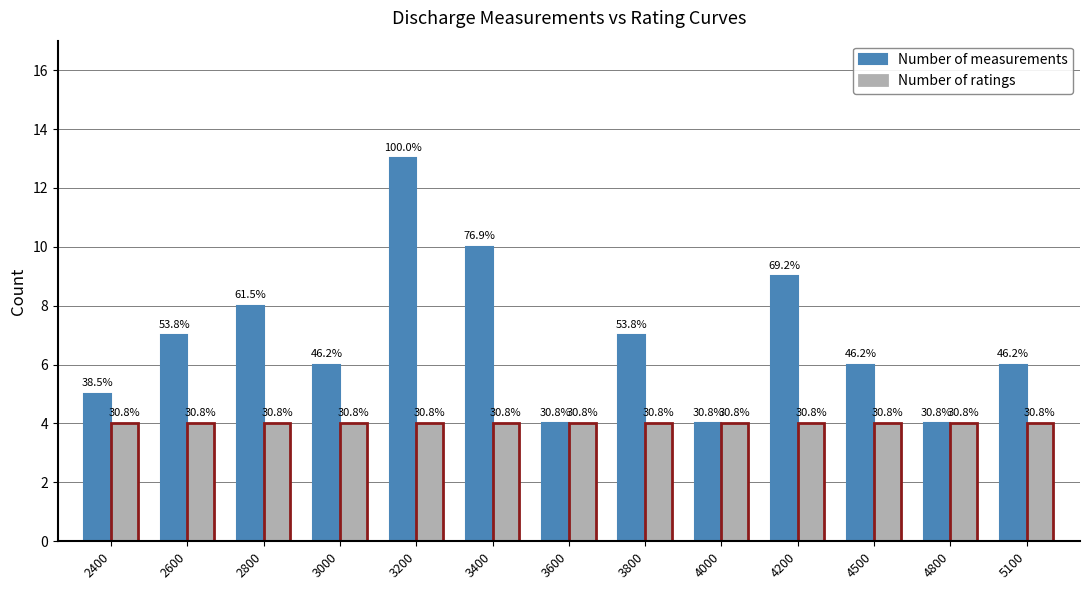

Reading left to right, what are all the values shown in this chart?

Number of measurements: 5	7	8	6	13	10	4	7	4	9	6	4	6
Number of ratings: 4	4	4	4	4	4	4	4	4	4	4	4	4